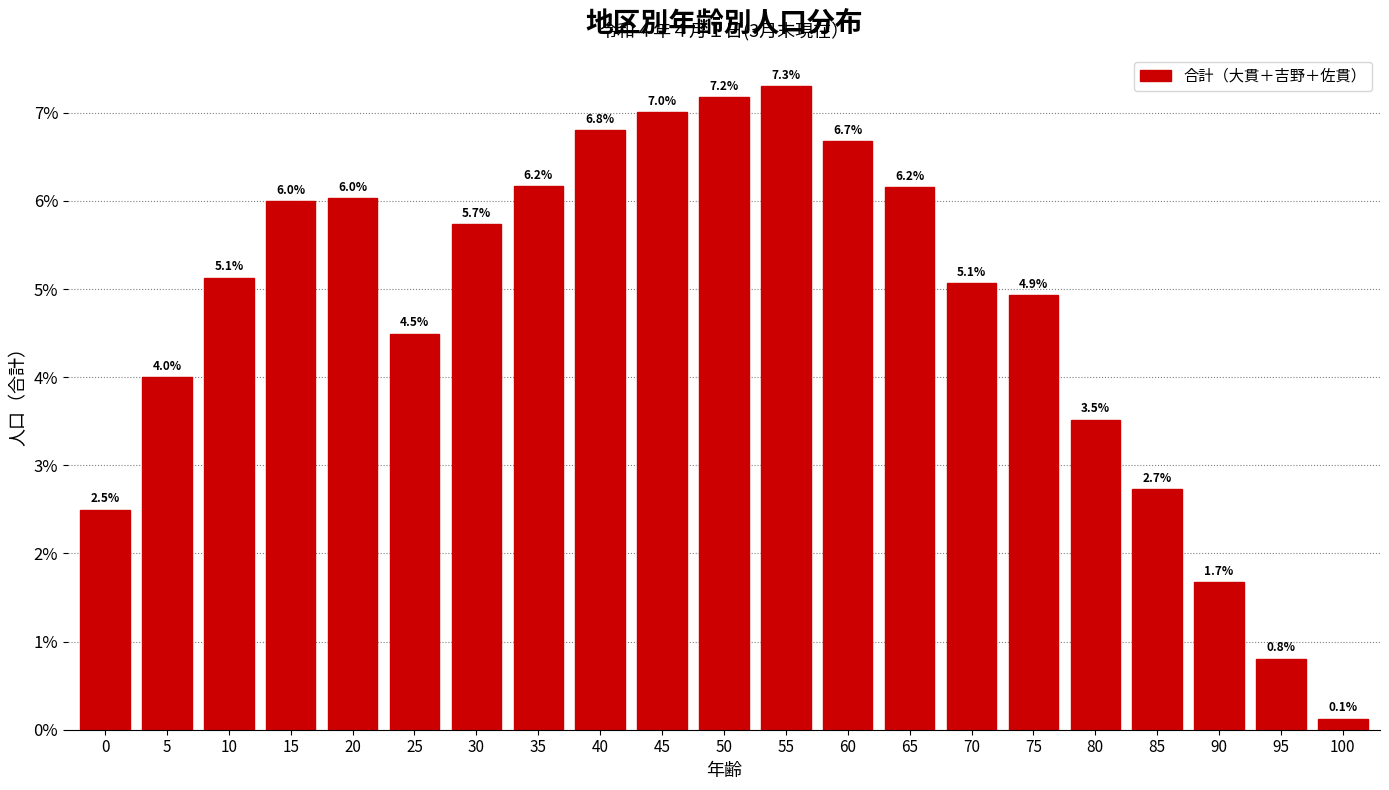

Reading left to right, what are all the values shown in this chart?

0=2.5	5=4.0	10=5.1	15=6.0	20=6.0	25=4.5	30=5.7	35=6.2	40=6.8	45=7.0	50=7.2	55=7.3	60=6.7	65=6.2	70=5.1	75=4.9	80=3.5	85=2.7	90=1.7	95=0.8	100=0.1